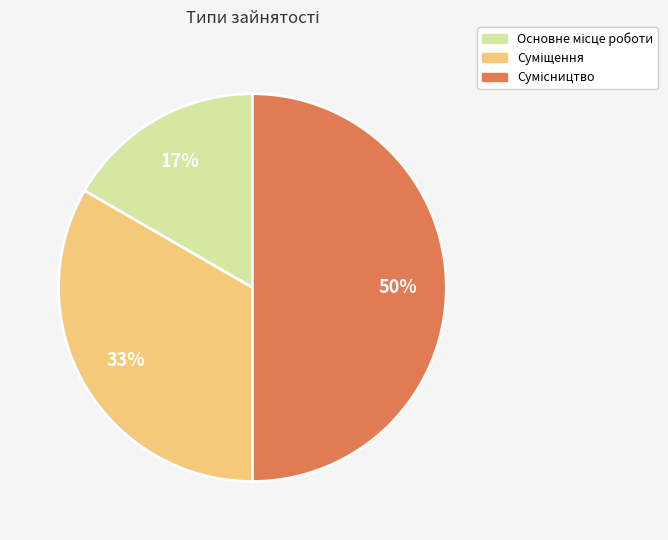

To the nearest percent, what is the average slice percentage?

33%